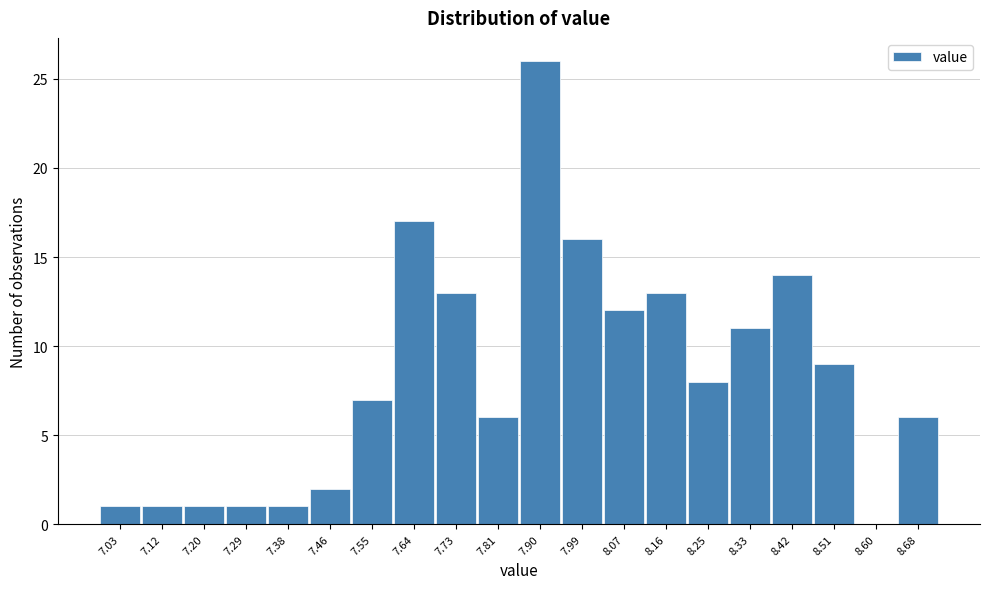

Reading left to right, list all the values displayed in this chart.

7.03=1	7.12=1	7.20=1	7.29=1	7.38=1	7.46=2	7.55=7	7.64=17	7.73=13	7.81=6	7.90=26	7.99=16	8.07=12	8.16=13	8.25=8	8.33=11	8.42=14	8.51=9	8.60=0	8.68=6